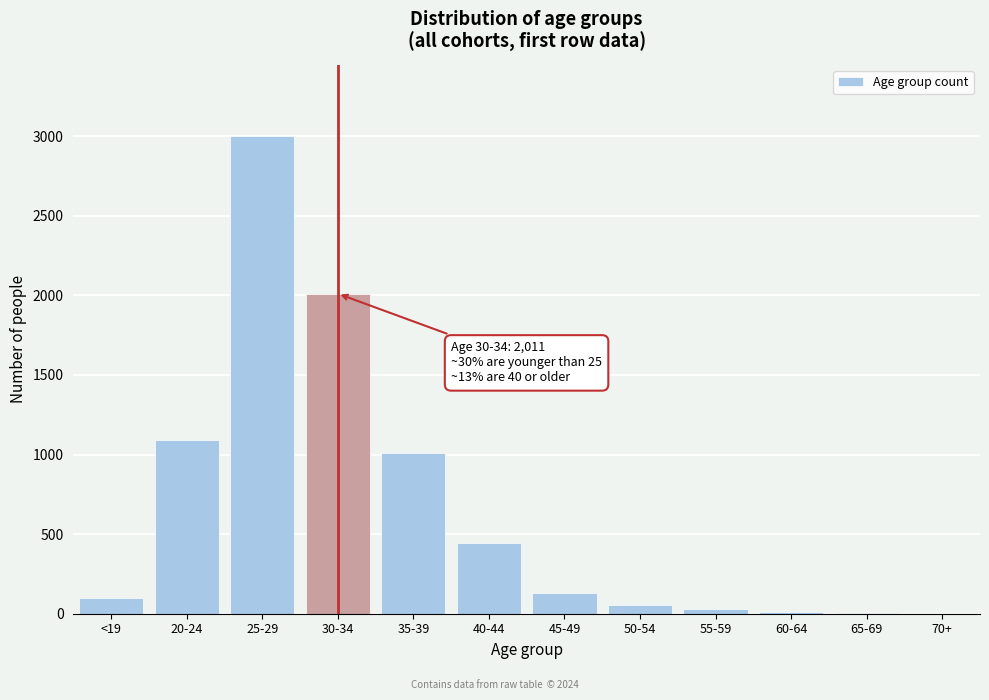

What is the greatest value displayed?

2999